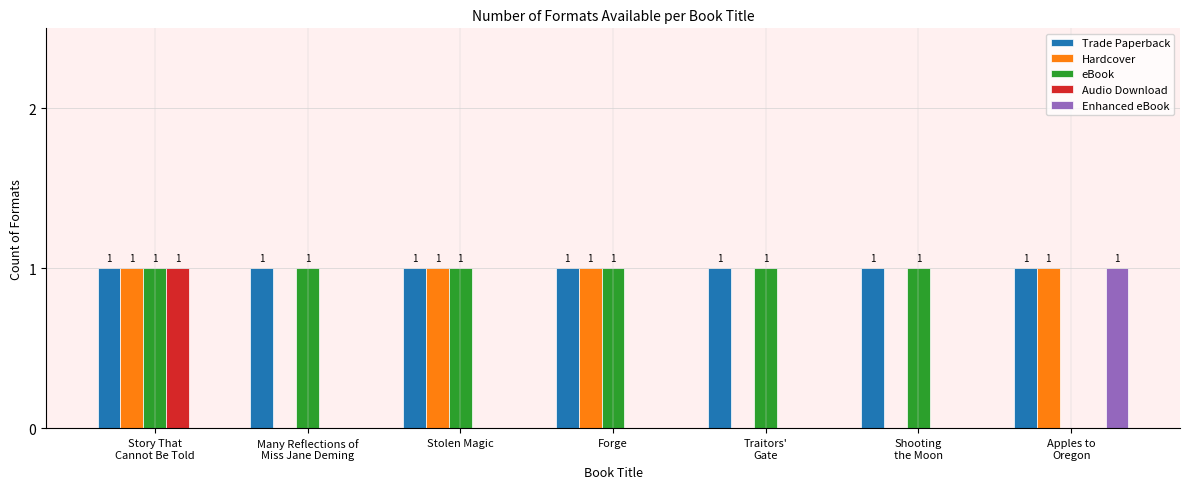

What is the total value across all series at Forge?

3